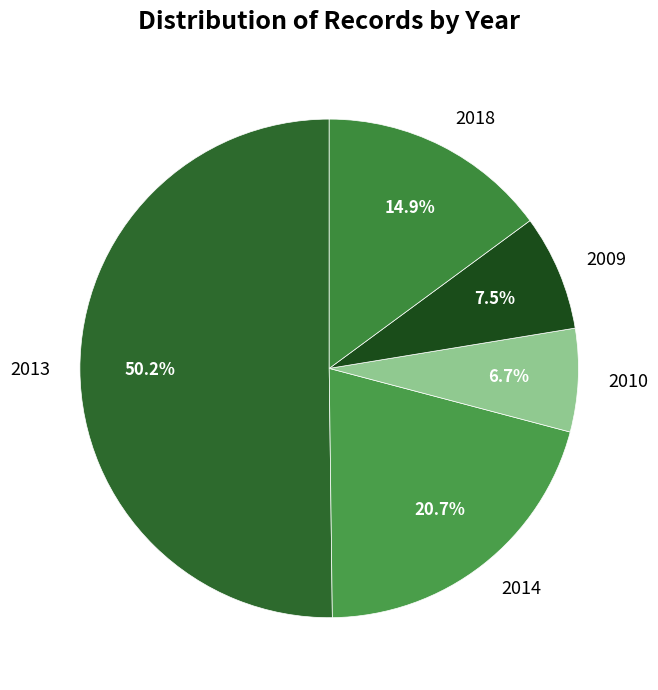

To the nearest percent, what portion does 2013 represent?

50%